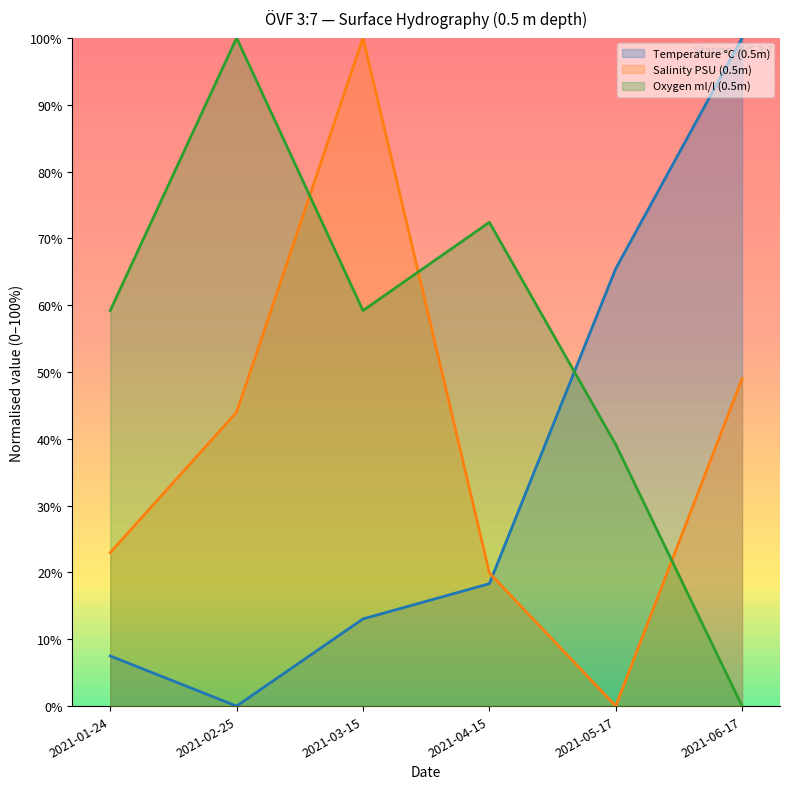

What is the label of the 2nd point from the left?

2021-02-25